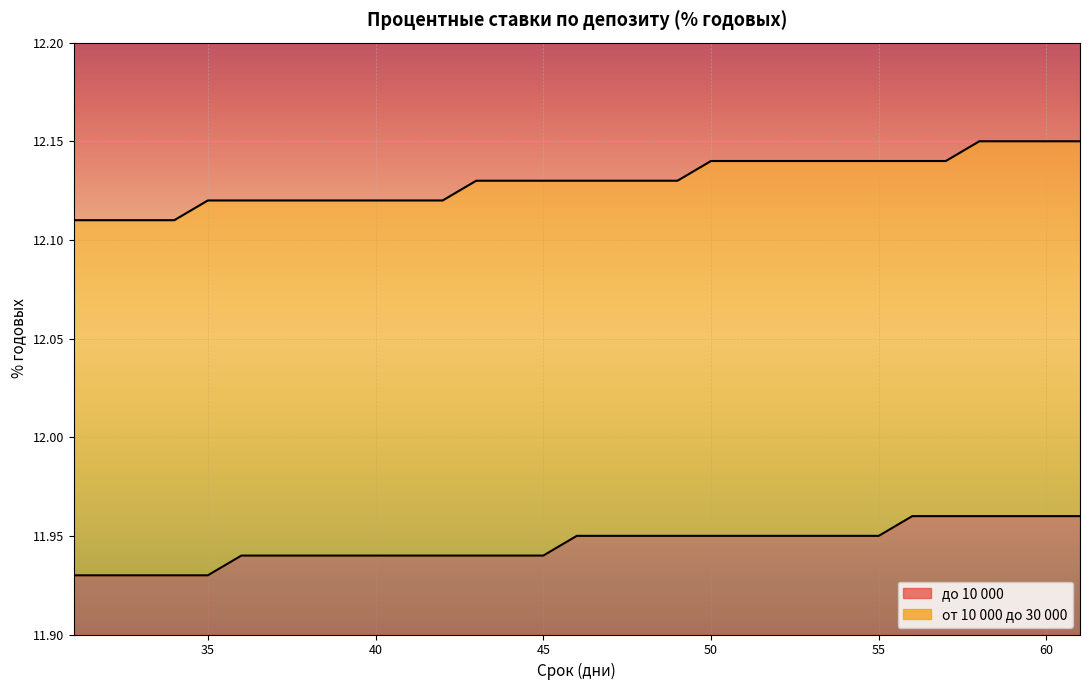

True or false: до 10 000 and от 10 000 до 30 000 cross at least once.

False